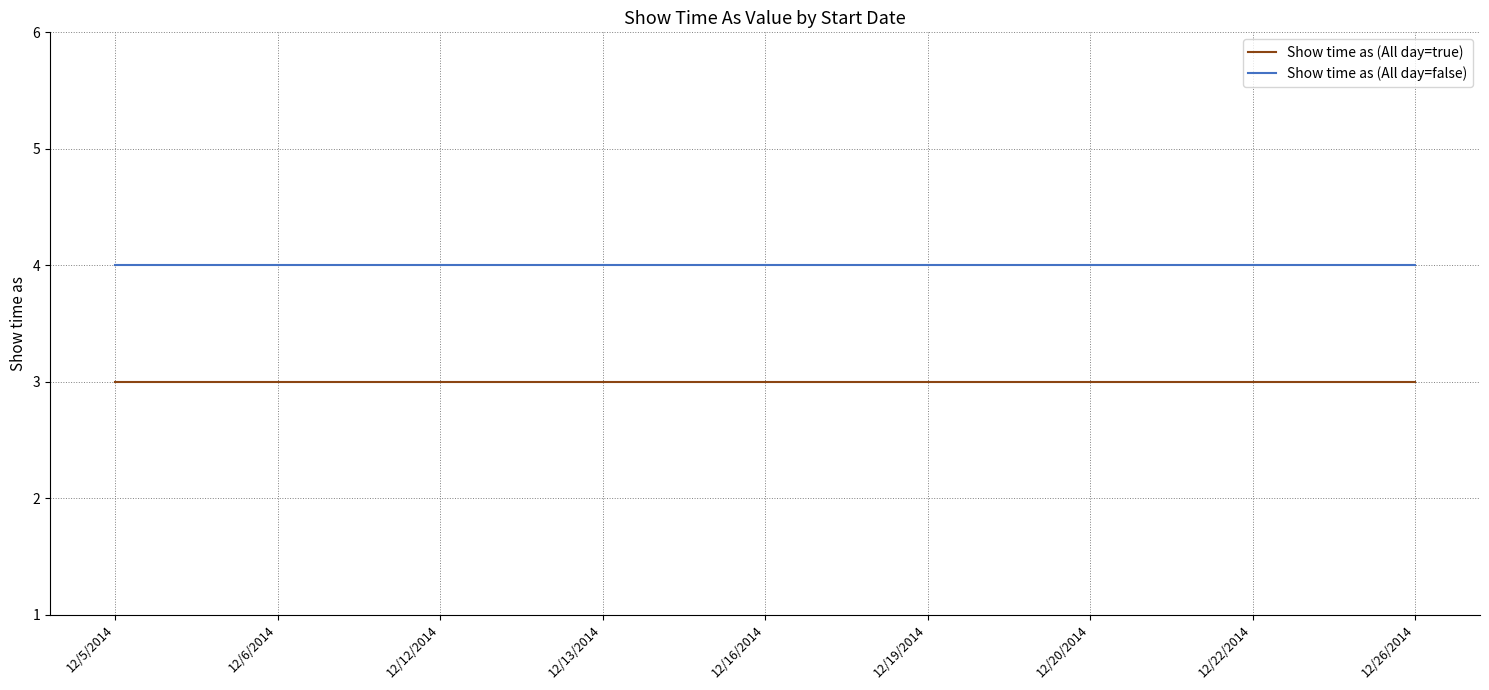

What is the total value across all series at 12/26/2014?

7